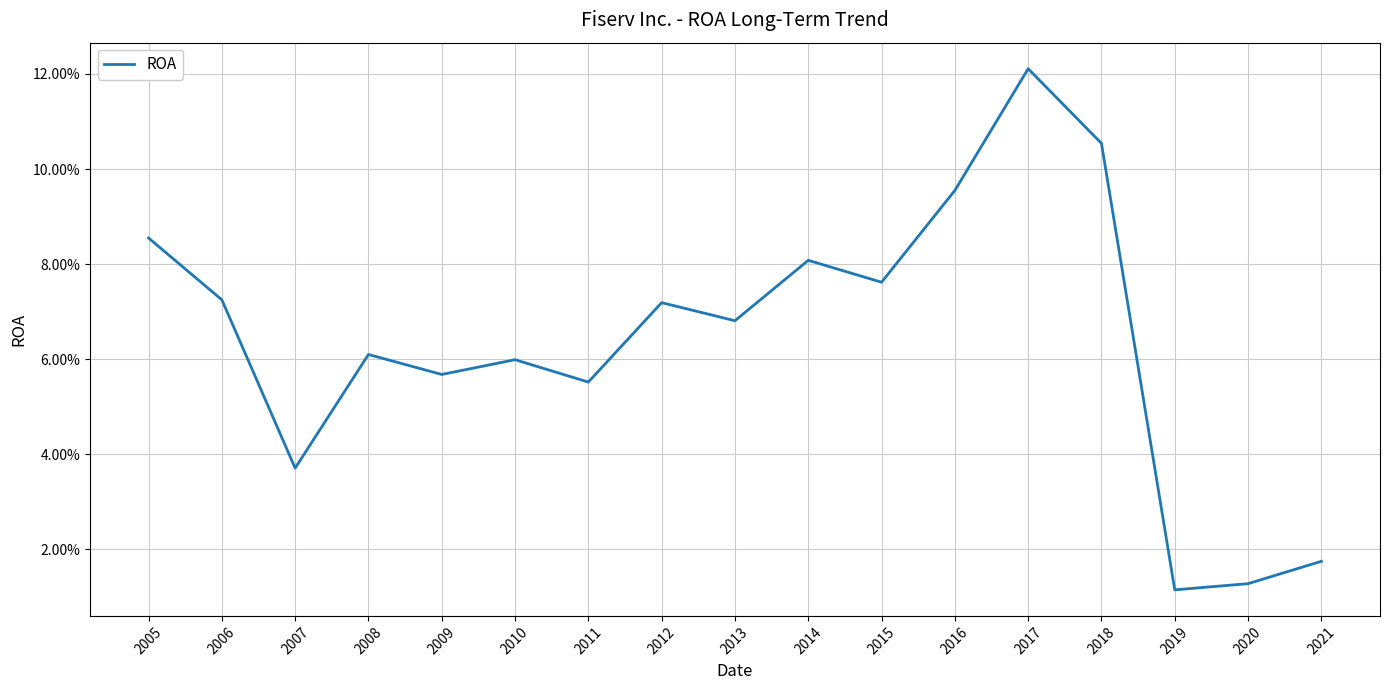

List the labels in order of value, smallest first.

2019, 2020, 2021, 2007, 2011, 2009, 2010, 2008, 2013, 2012, 2006, 2015, 2014, 2005, 2016, 2018, 2017